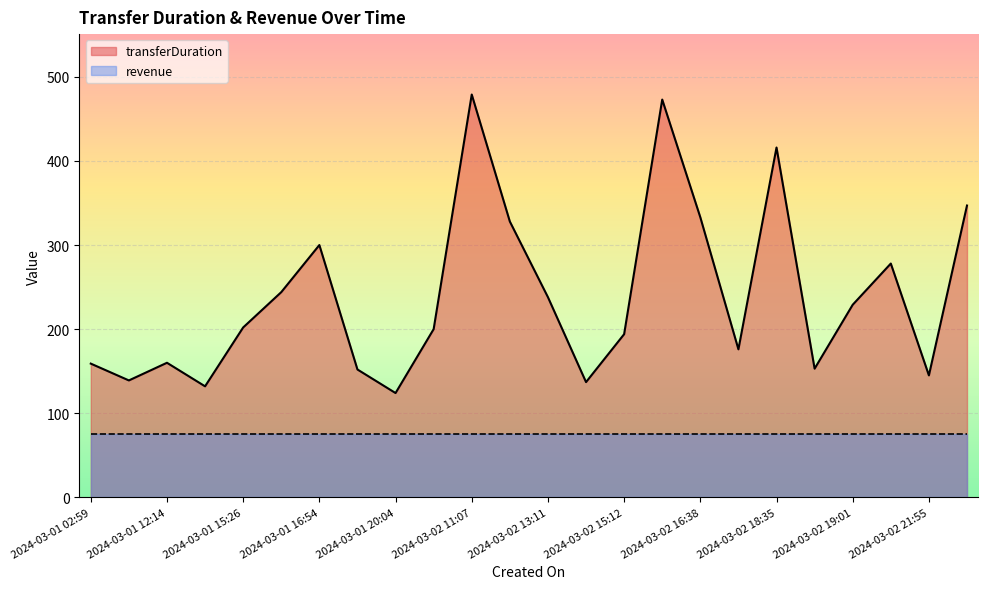

What is the sum of all values?

5738